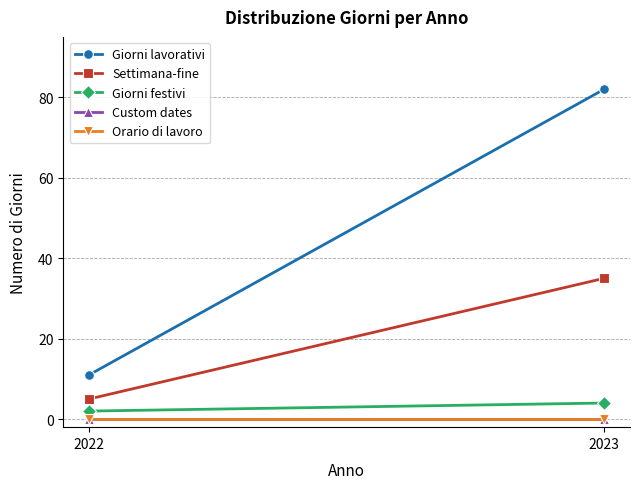

What is the value of the Giorni lavorativi point at the 2nd from the left?

82